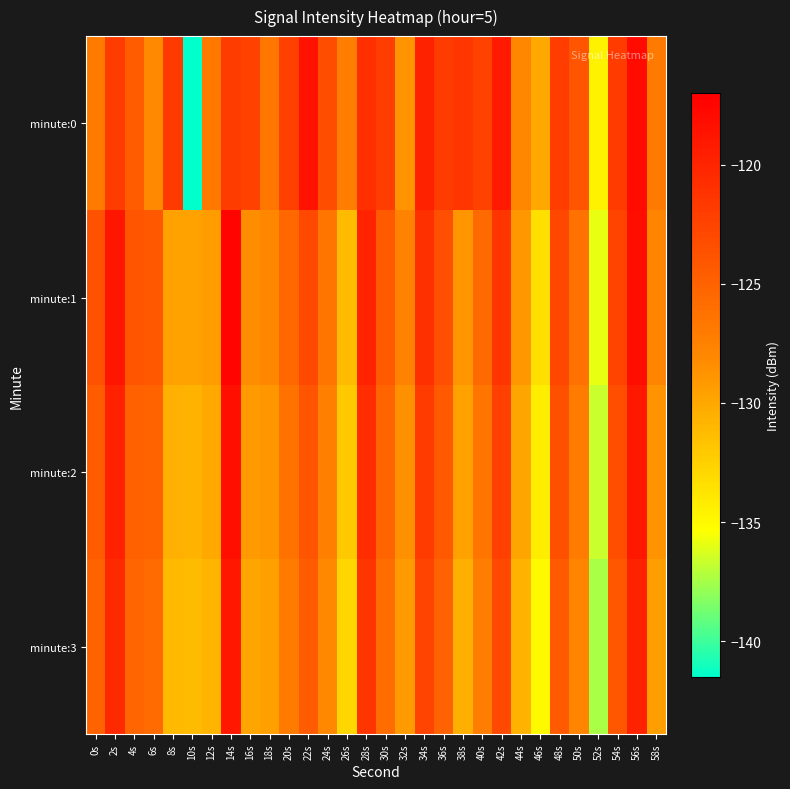

Reading right to left, what are all the values shown in this chart?

minute:0: 58s=-126.9	56s=-118.0	54s=-121.8	52s=-134.6	50s=-123.9	48s=-122.0	46s=-130.1	44s=-128.0	42s=-119.1	40s=-122.4	38s=-121.5	36s=-121.9	34s=-119.9	32s=-128.8	30s=-122.0	28s=-120.8	26s=-127.2	24s=-123.3	22s=-118.6	20s=-122.2	18s=-126.7	16s=-122.4	14s=-121.9	12s=-126.8	10s=-141.5	8s=-121.7	6s=-128.1	4s=-124.5	2s=-121.9	0s=-127.0
minute:1: 58s=-127.9	56s=-118.2	54s=-122.6	52s=-135.9	50s=-126.2	48s=-122.8	46s=-133.5	44s=-129.0	42s=-121.3	40s=-125.7	38s=-128.9	36s=-123.5	34s=-121.0	32s=-127.7	30s=-124.3	28s=-119.9	26s=-131.2	24s=-126.5	22s=-122.9	20s=-125.4	18s=-128.0	16s=-128.4	14s=-117.4	12s=-129.3	10s=-129.7	8s=-129.7	6s=-124.2	4s=-123.9	2s=-118.9	0s=-123.8
minute:2: 58s=-128.7	56s=-119.1	54s=-123.4	52s=-136.7	50s=-127.1	48s=-123.6	46s=-134.3	44s=-129.9	42s=-122.2	40s=-126.5	38s=-129.7	36s=-124.3	34s=-121.8	32s=-128.5	30s=-125.2	28s=-120.7	26s=-132.1	24s=-127.4	22s=-123.8	20s=-126.3	18s=-128.9	16s=-129.2	14s=-118.3	12s=-130.1	10s=-130.6	8s=-130.5	6s=-125.1	4s=-124.8	2s=-119.8	0s=-124.5
minute:3: 58s=-129.4	56s=-119.8	54s=-124.1	52s=-137.4	50s=-127.8	48s=-124.3	46s=-135.0	44s=-130.6	42s=-122.9	40s=-127.2	38s=-130.4	36s=-125.0	34s=-122.5	32s=-129.2	30s=-125.9	28s=-121.4	26s=-132.8	24s=-128.1	22s=-124.4	20s=-127.0	18s=-129.5	16s=-129.9	14s=-119.0	12s=-130.8	10s=-131.2	8s=-131.1	6s=-125.8	4s=-125.3	2s=-120.3	0s=-125.1